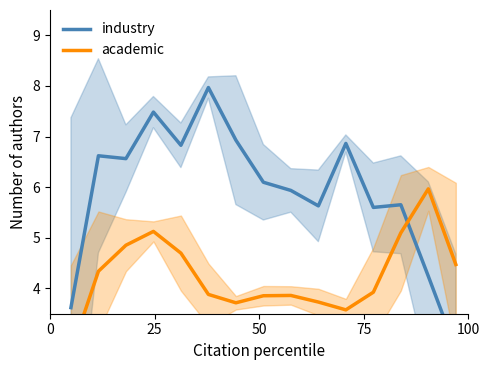

Reading left to right, transcribe all the data shown in this chart.

industry: 3.6	6.6	6.6	7.5	6.8	8.0	6.9	6.1	5.9	5.6	6.9	5.6	5.7	4.2	2.8
academic: 2.7	4.3	4.9	5.1	4.7	3.9	3.7	3.9	3.9	3.7	3.6	3.9	5.1	6.0	4.5